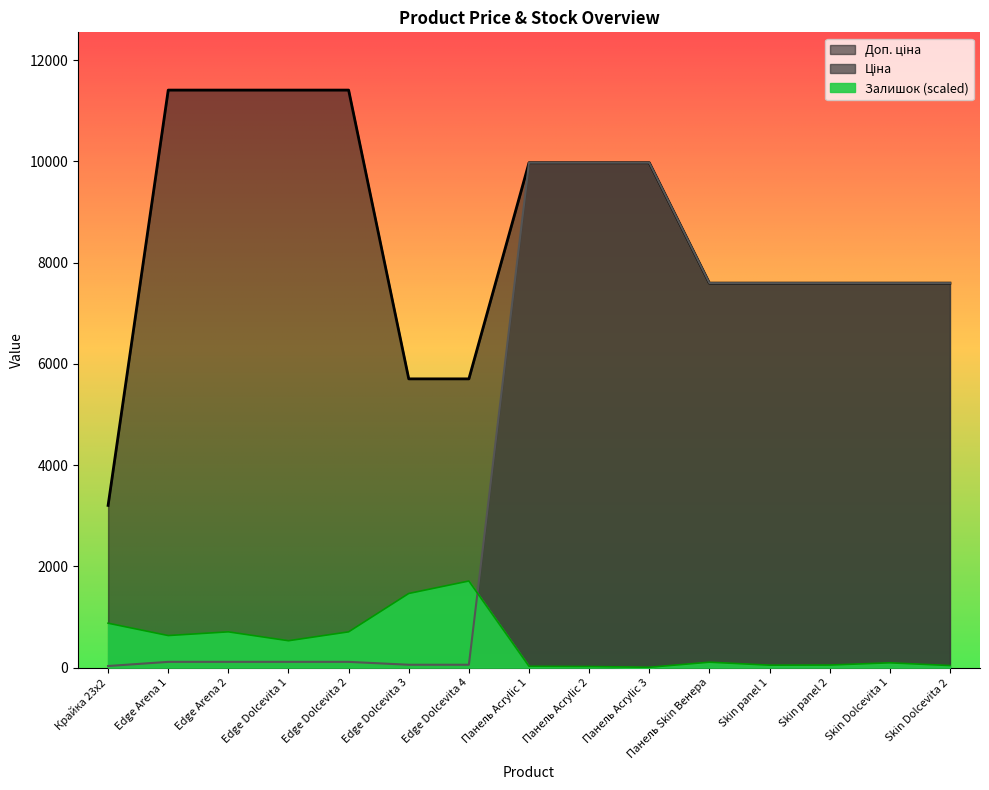

What is the value of the Ціна point at the 4th from the left?

114.1